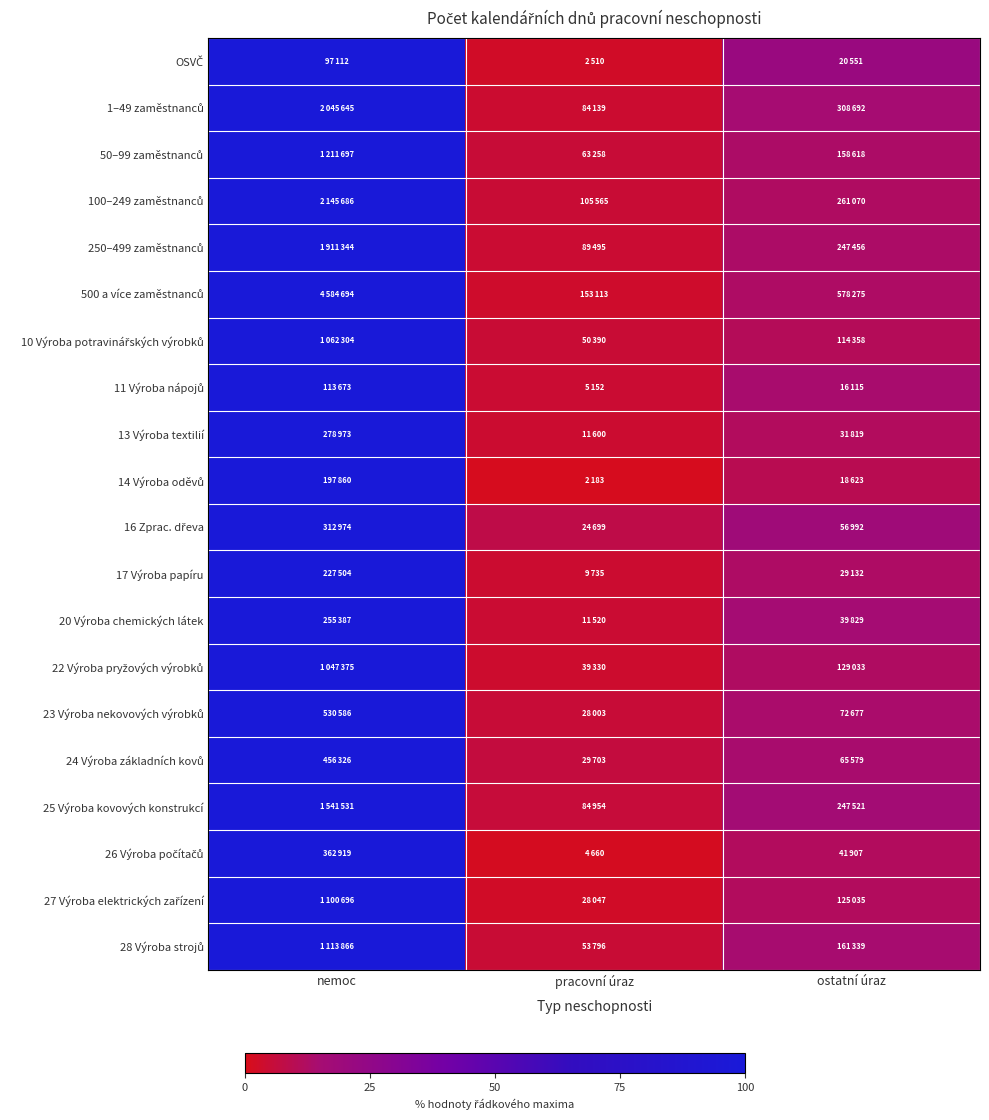

What is the total value across all series at pracovní úraz?

85.8